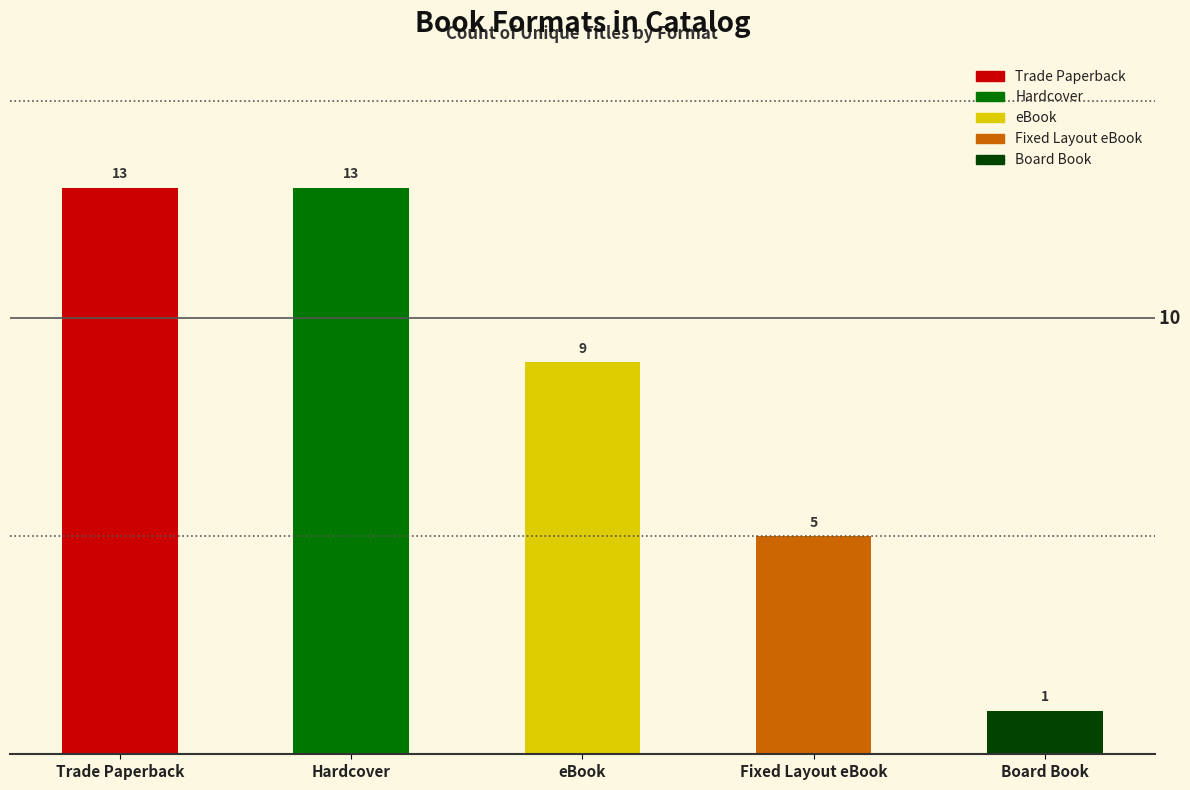

At which label does the data first exceed 9?

Trade Paperback